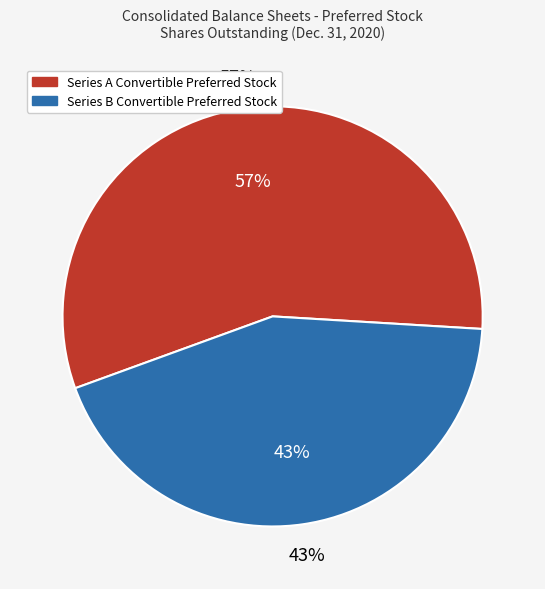

To the nearest percent, what is the combined percentage of Series B Convertible Preferred Stock and Series A Convertible Preferred Stock?

100%